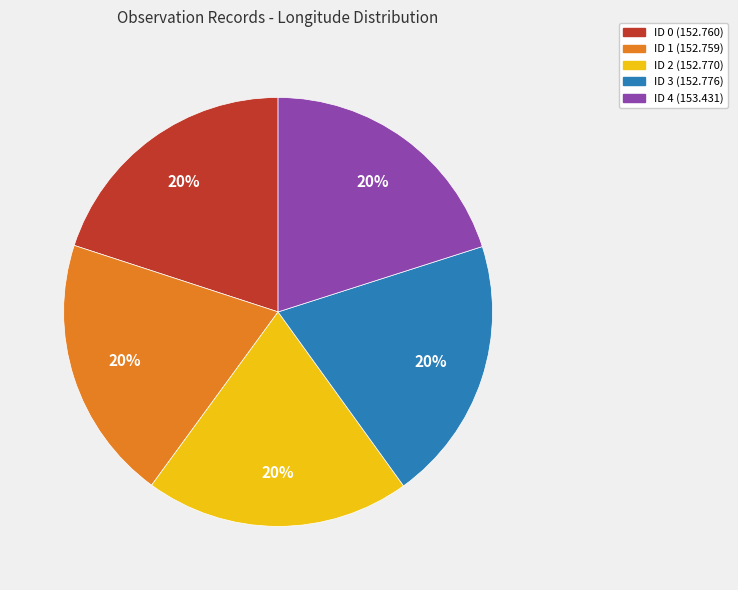

To the nearest percent, what is the average slice percentage?

20%